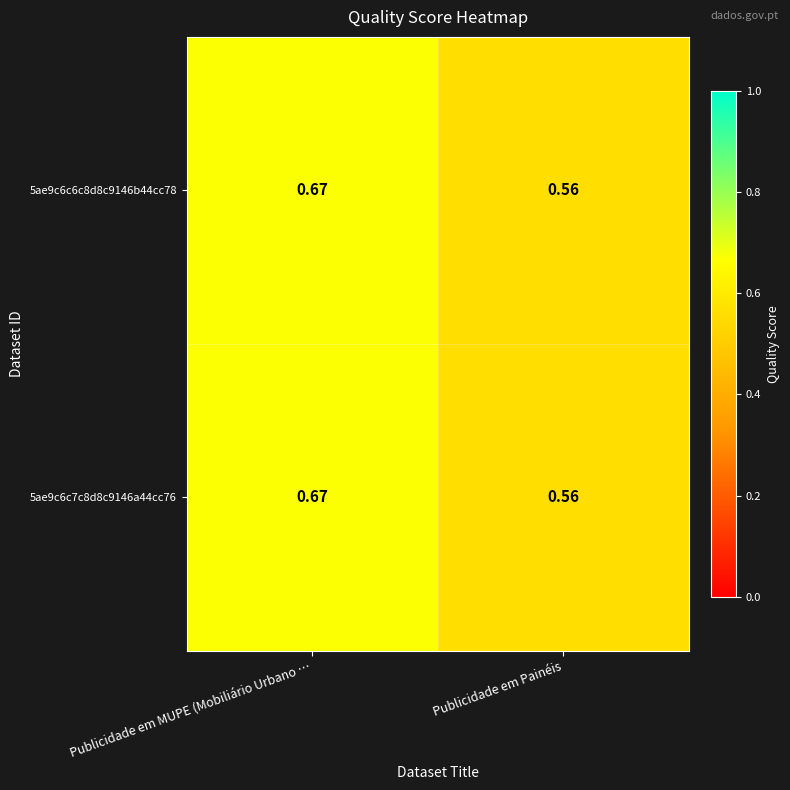

Which category has the lowest value in the 5ae9c6c7c8d8c9146a44cc76 series?

Publicidade em Painéis